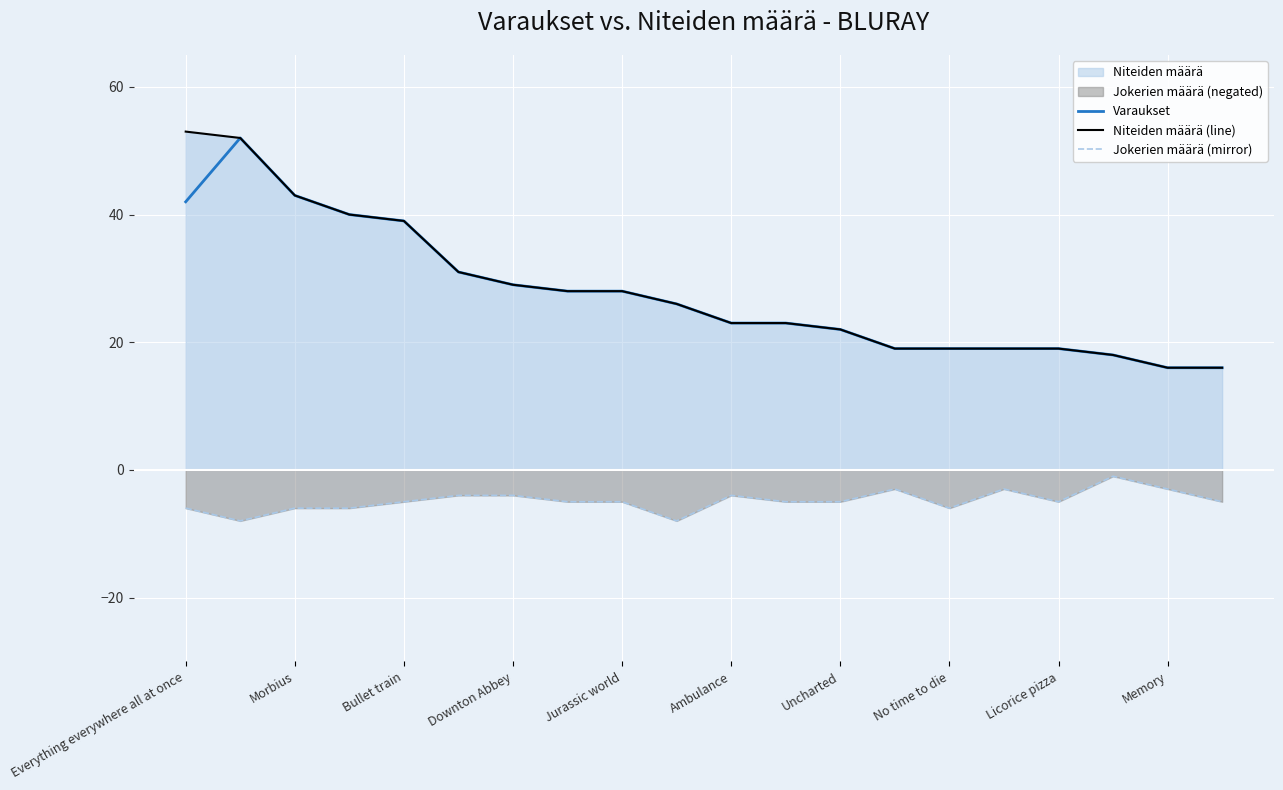

What is the sum of the Niteiden määrä (line) values at Jurassic world and Uncharted?

50